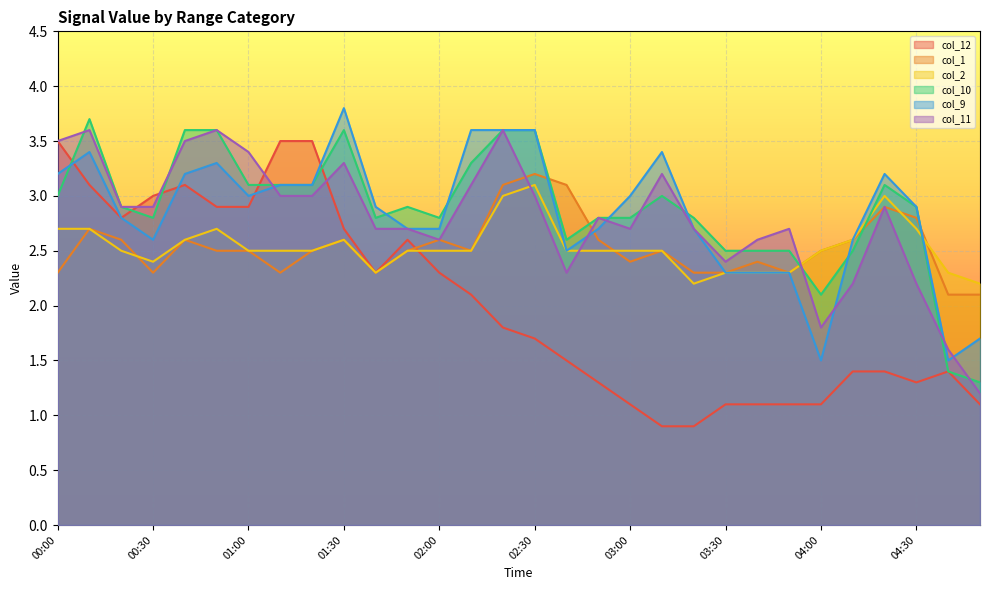

Rank the categories by col_2 value from lowest to highest.

03:20, 04:50, 01:40, 03:30, 03:40, 03:50, 04:40, 00:30, 00:20, 01:00, 01:10, 01:20, 01:50, 02:00, 02:10, 02:40, 02:50, 03:00, 03:10, 04:00, 00:40, 01:30, 04:10, 00:00, 00:10, 00:50, 04:30, 02:20, 04:20, 02:30